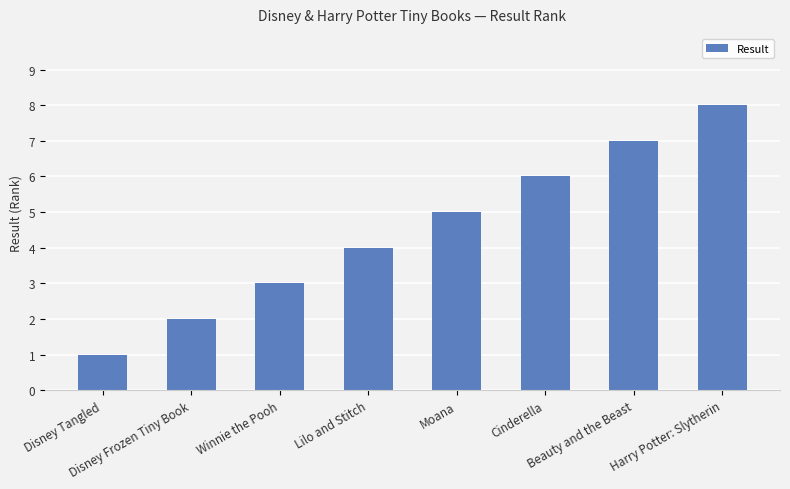

What is the sum of the values at Cinderella and Winnie the Pooh?

9